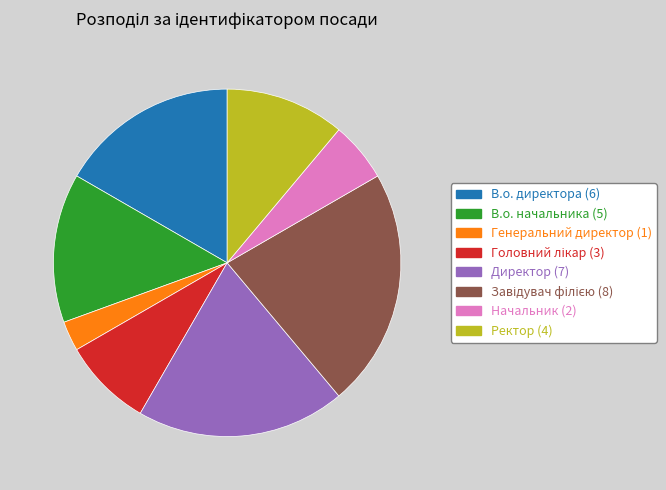

Which category has the smallest portion of the pie?

Генеральний директор